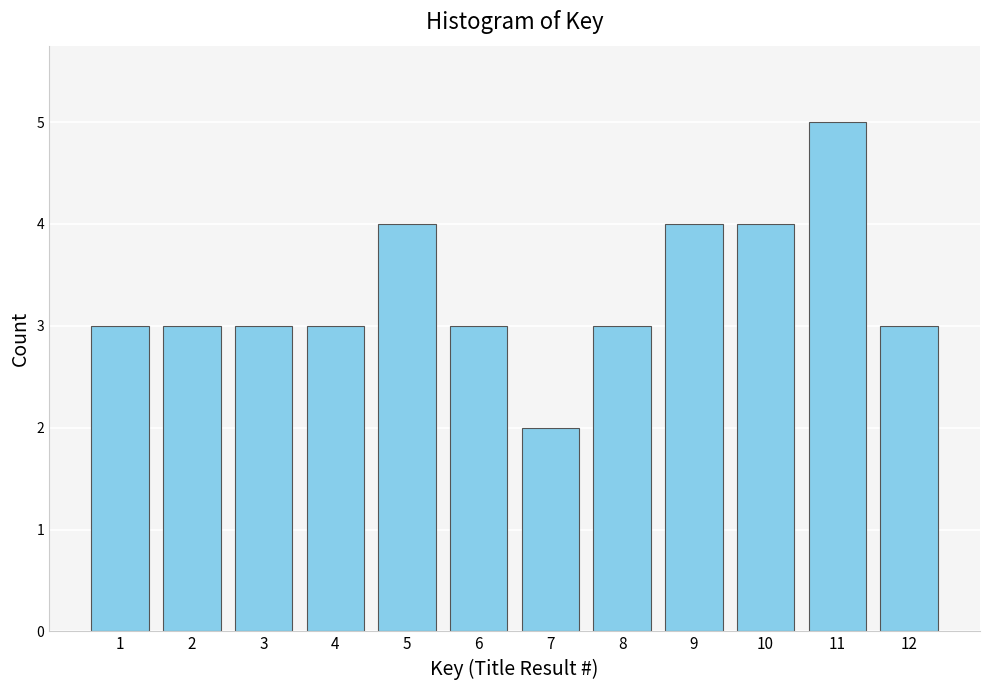

Reading left to right, extract all data points from this chart.

3	3	3	3	4	3	2	3	4	4	5	3